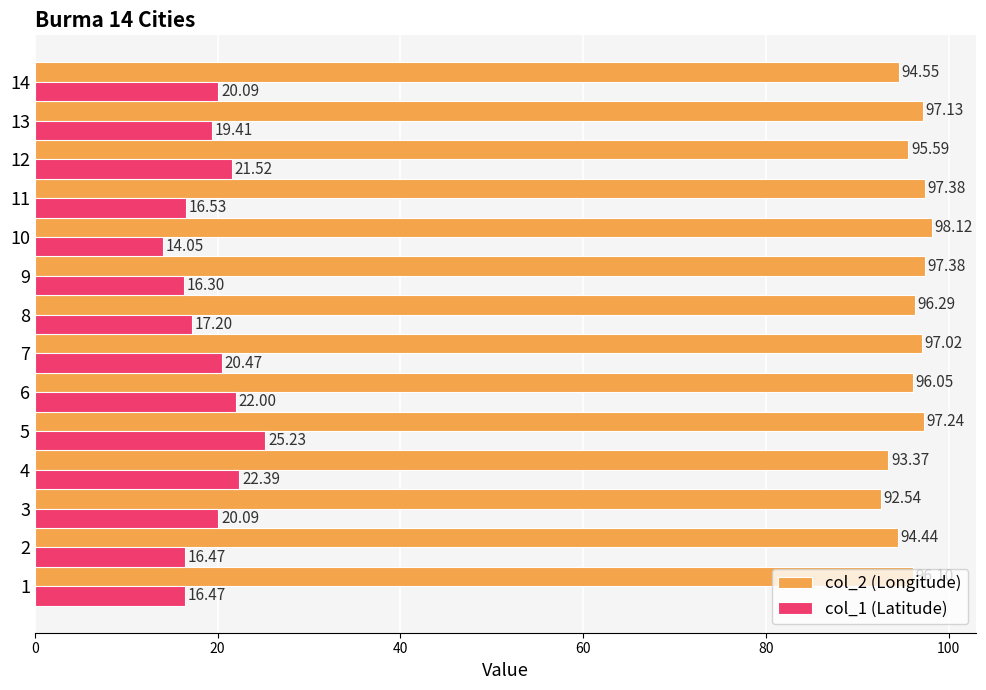

How many categories are shown in the chart?

14